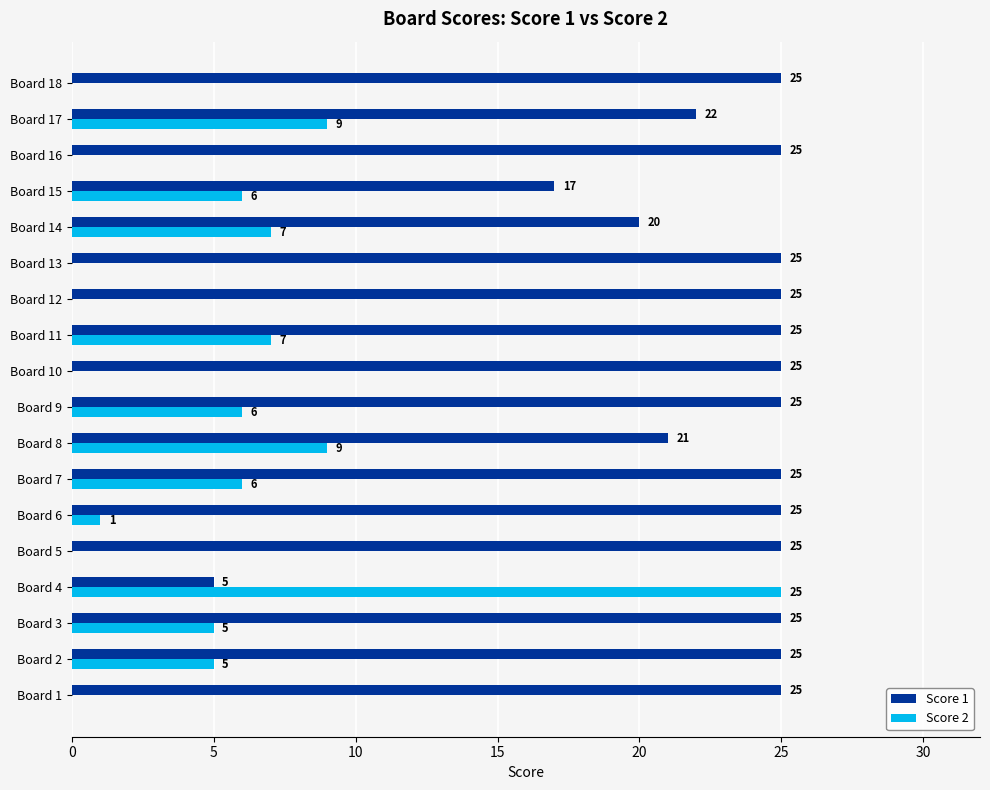

What are all the series names shown in the legend?

Score 1, Score 2